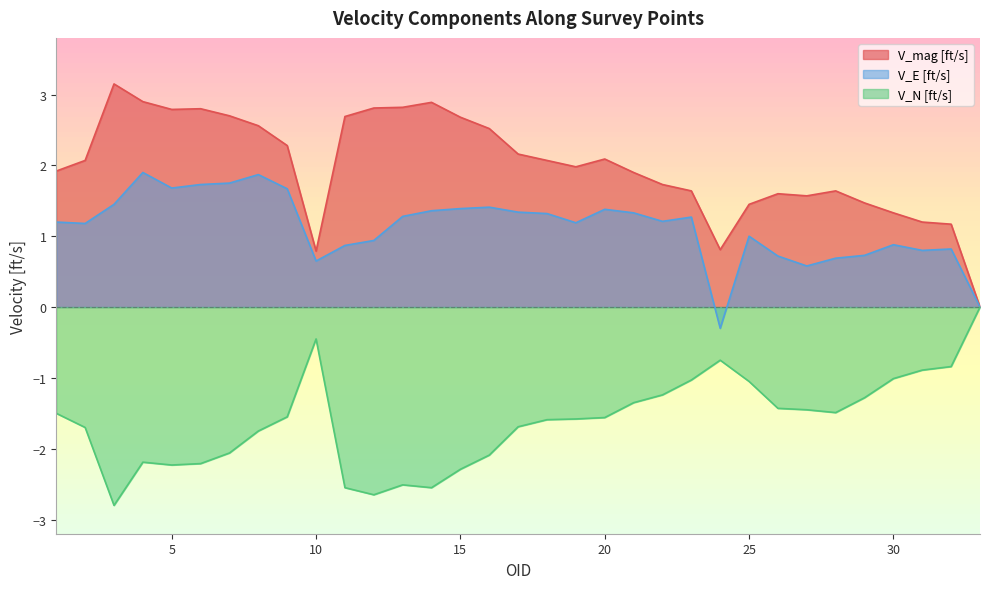

The V_E [ft/s] series shows 1.4 at 3. True or false?

True